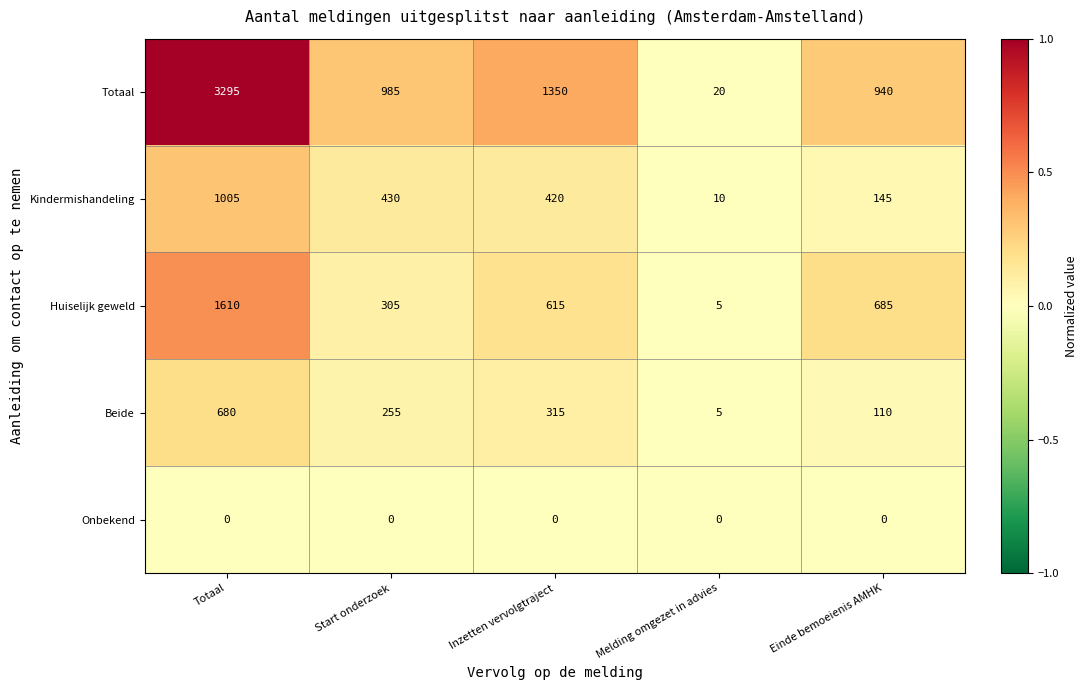

Which series changed the most between Inzetten vervolgtraject and Melding omgezet in advies?

Totaal